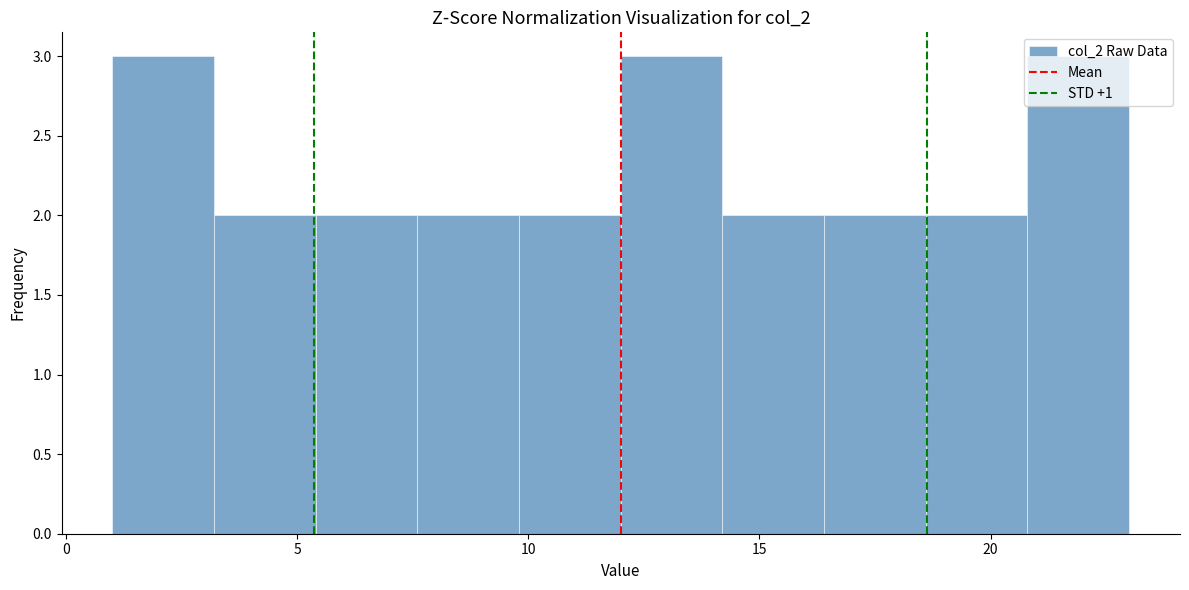

What is the height of the bar covering 12.0 to 14.2 on the x-axis? Neither the bar edges nor the heights are printed on the chart, so give them approximately, as read against the axes.

3